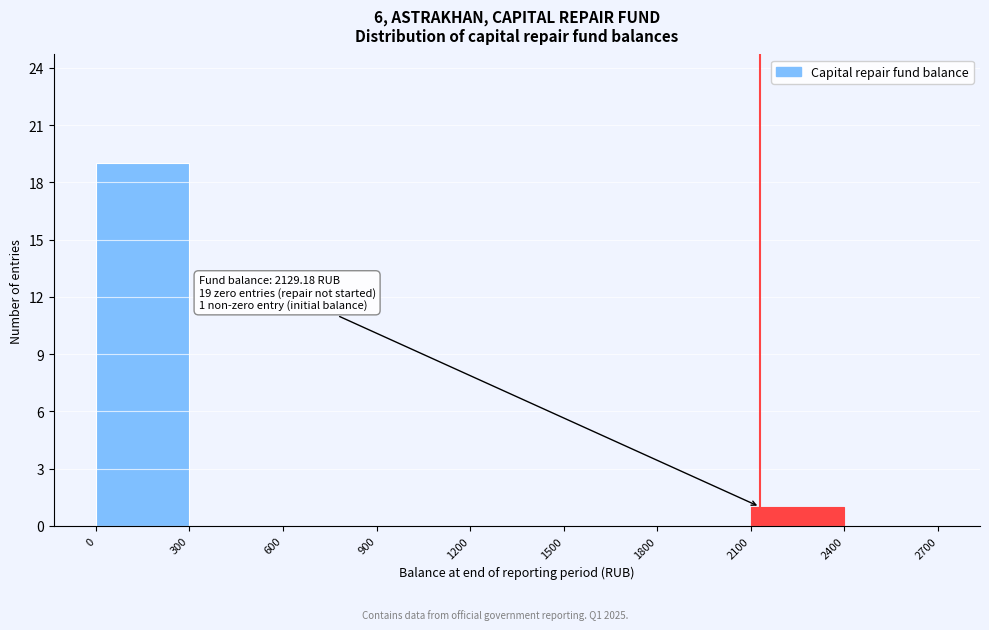

Which range on the x-axis has the tallest bar?

0 to 300